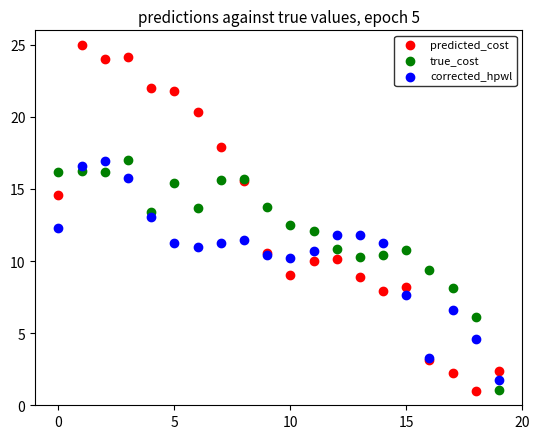

What are all the series names shown in the legend?

predicted_cost, true_cost, corrected_hpwl